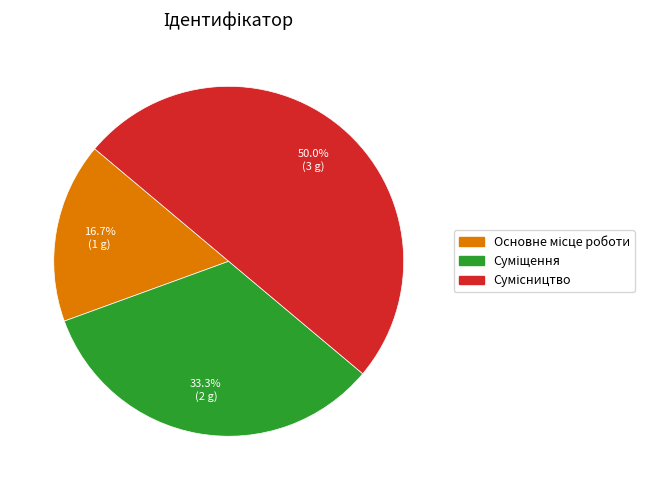

How many slices are in this pie chart?

3